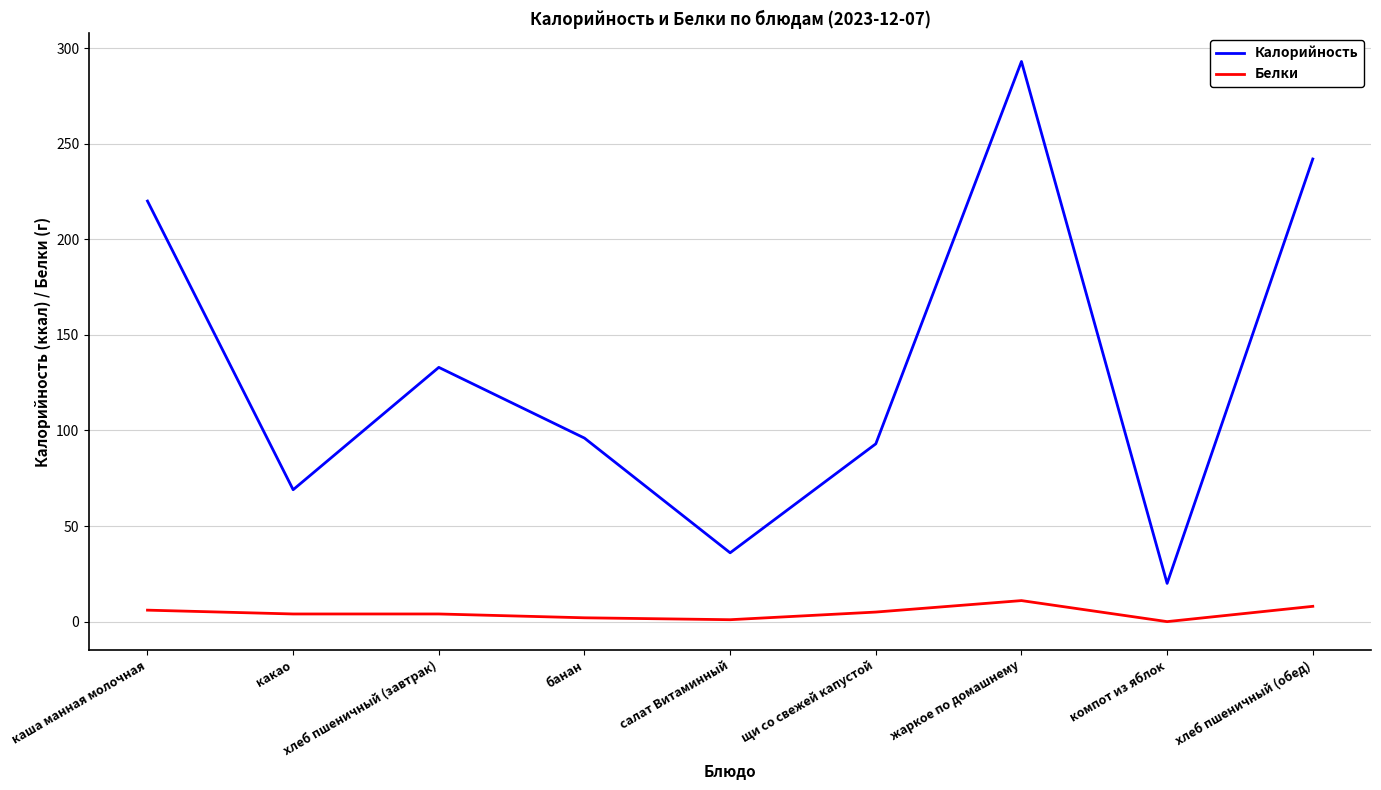

True or false: Калорийность and Белки cross at least once.

False